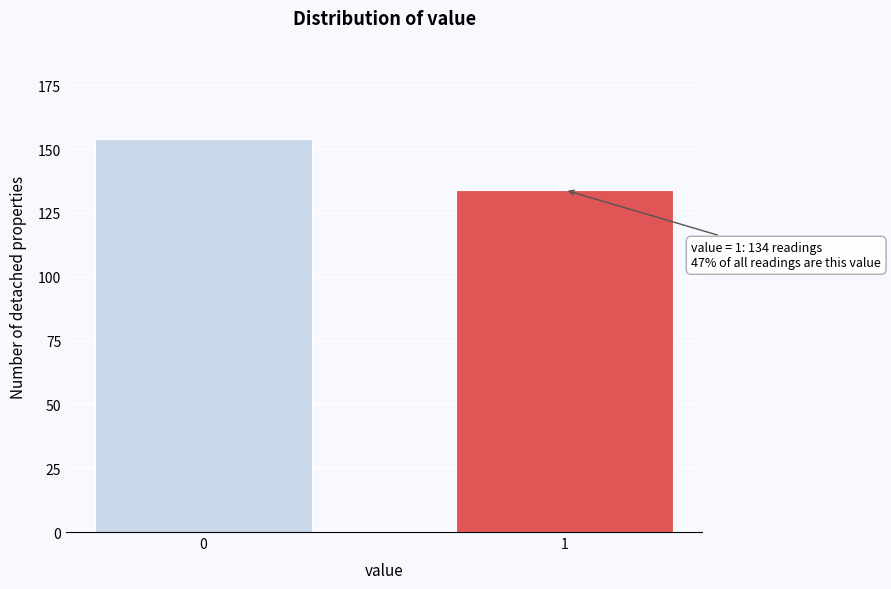

Reading left to right, transcribe all the data shown in this chart.

0=154	1=134